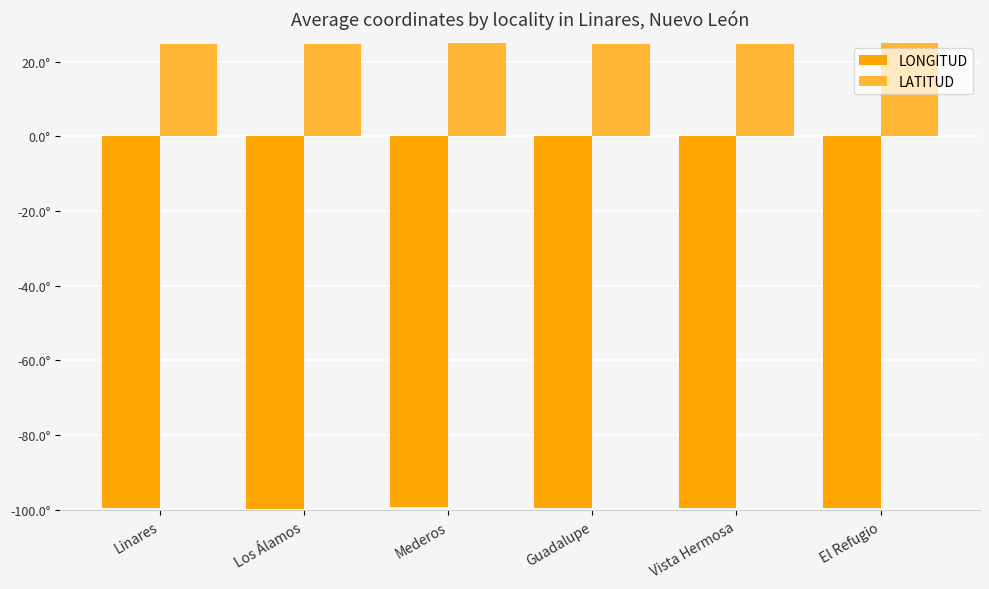

Where is LATITUD nearest to the value 24?

Los Álamos